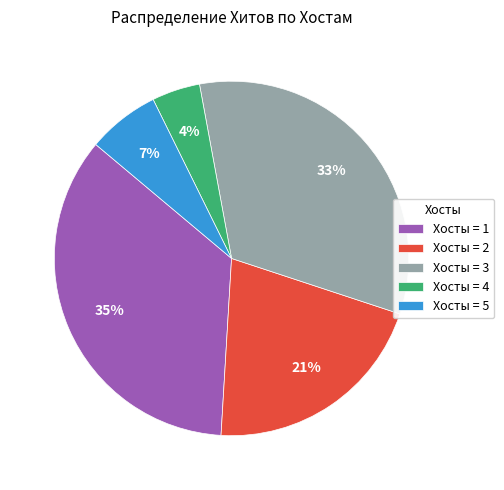

What is the largest slice in the pie chart?

Хосты = 1